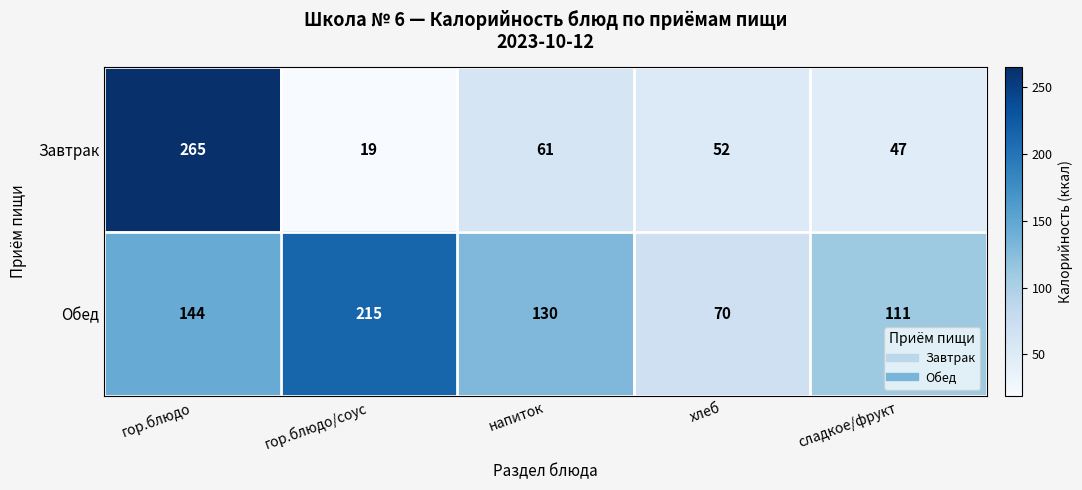

Which series has the widest spread of values?

Завтрак